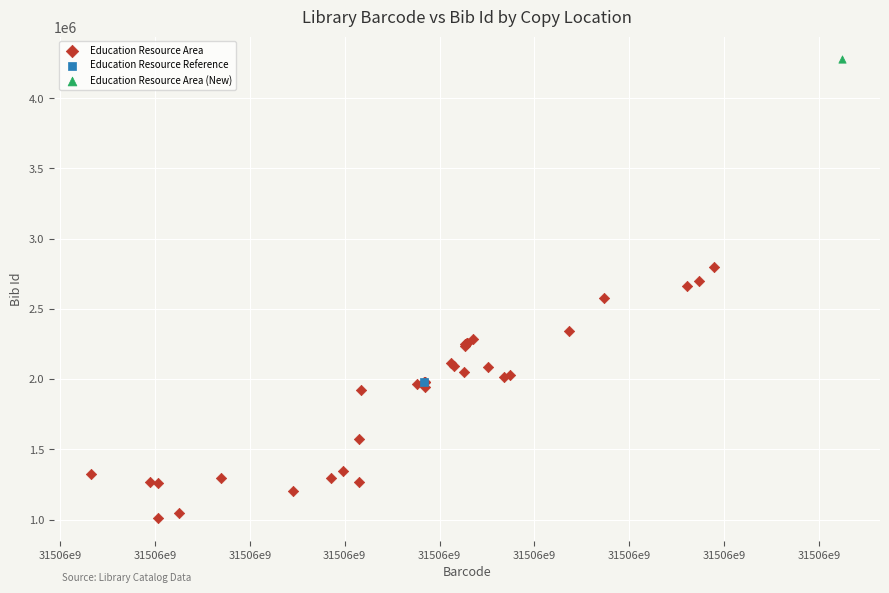

What are all the series names shown in the legend?

Education Resource Area, Education Resource Reference, Education Resource Area (New)